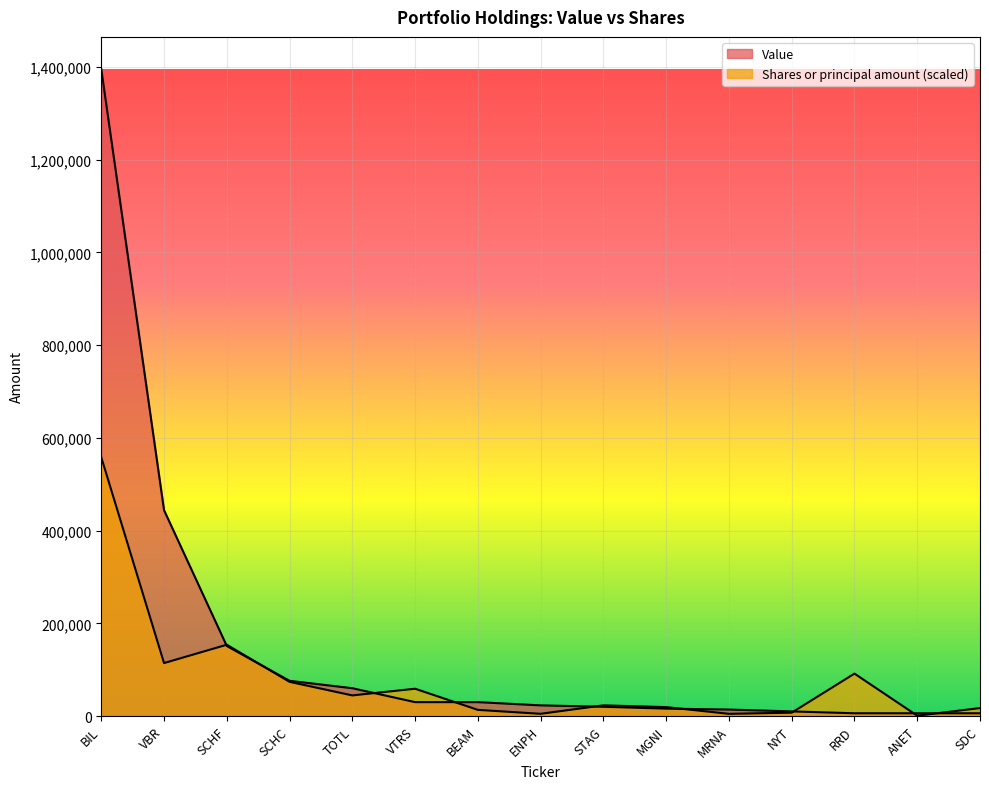

How many intersections are there between Shares or principal amount and Value?

9